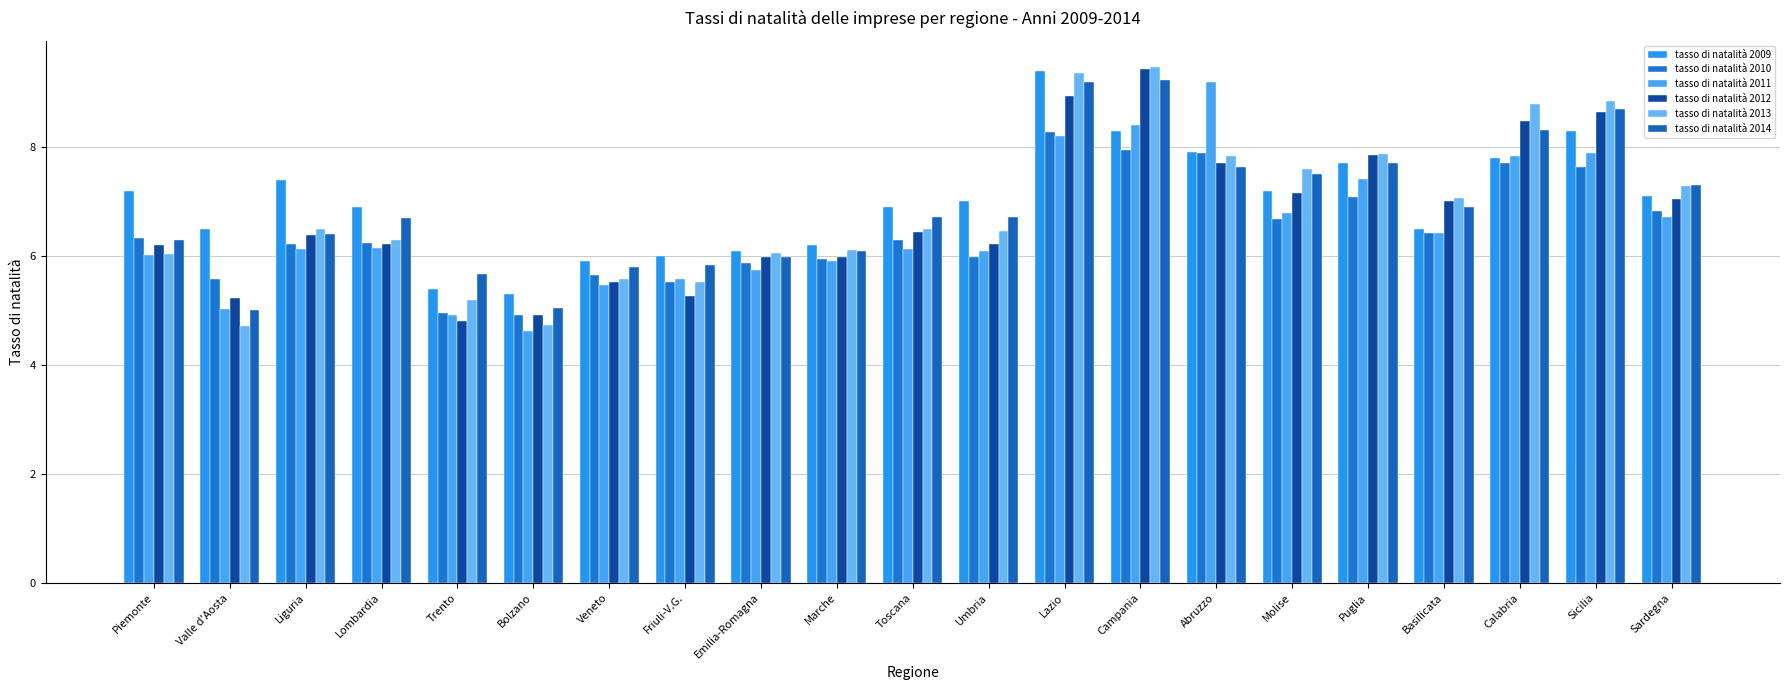

Which series has the largest range (max minus min)?

tasso di natalità 2013